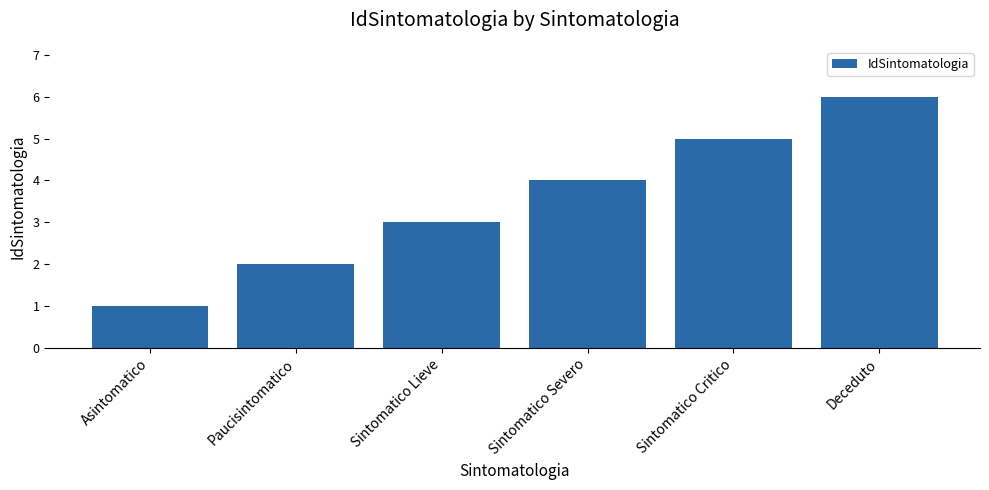

How many distinct data groups are displayed?

1